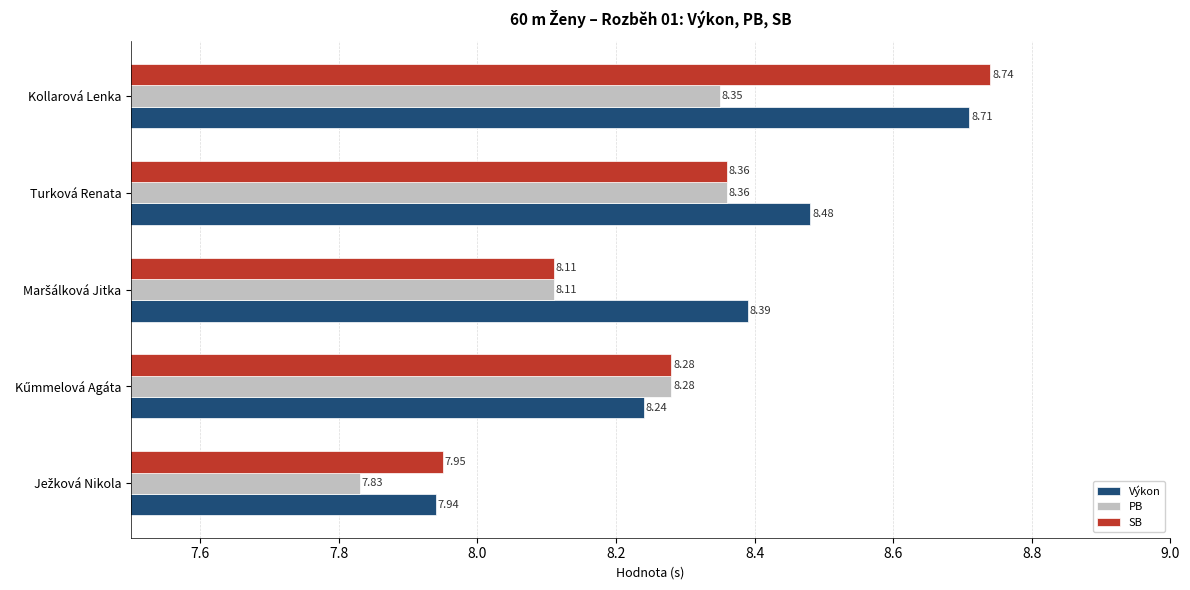

At Kollarová Lenka, list the series in order from largest to smallest.

SB, Výkon, PB